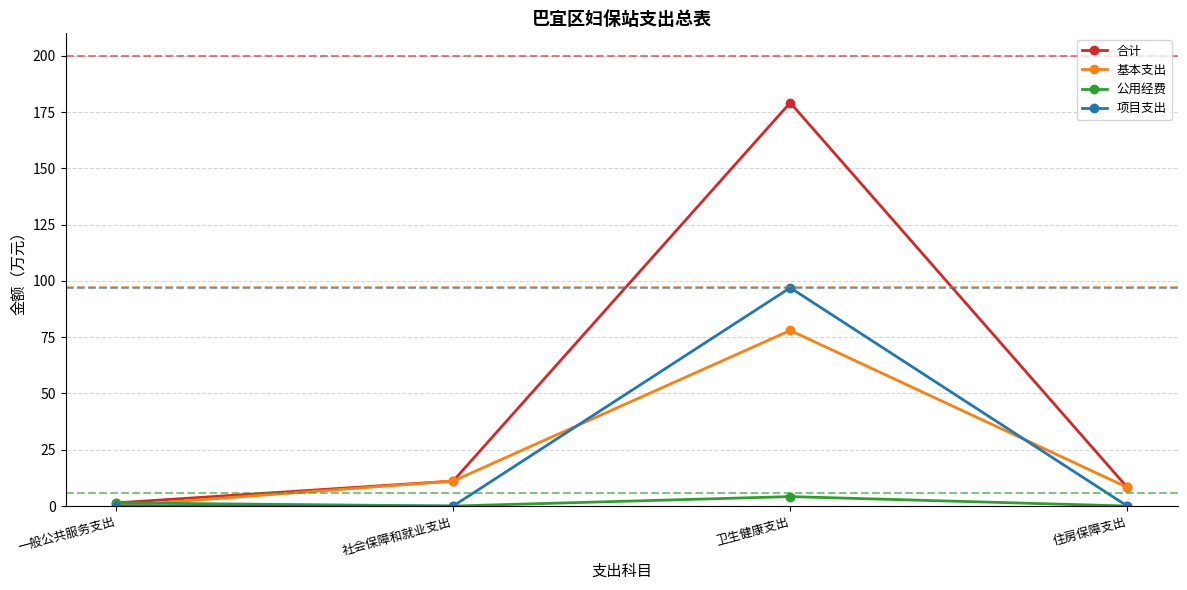

Is the value of 项目支出 at 社会保障和就业支出 greater than the value of 基本支出 at 住房保障支出?

No